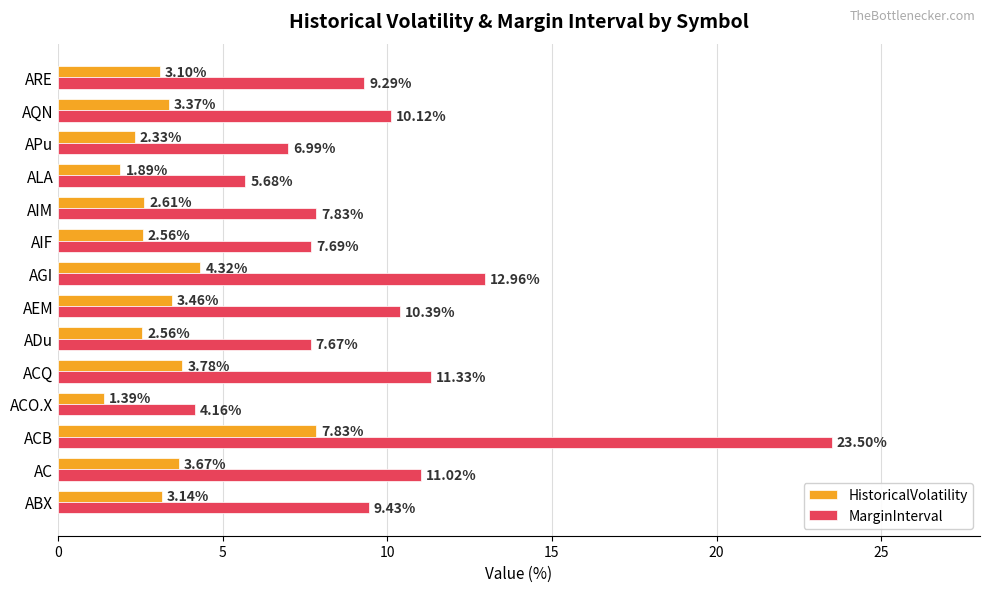

What is the difference between the maximum and minimum values in the HistoricalVolatility series?

6.4